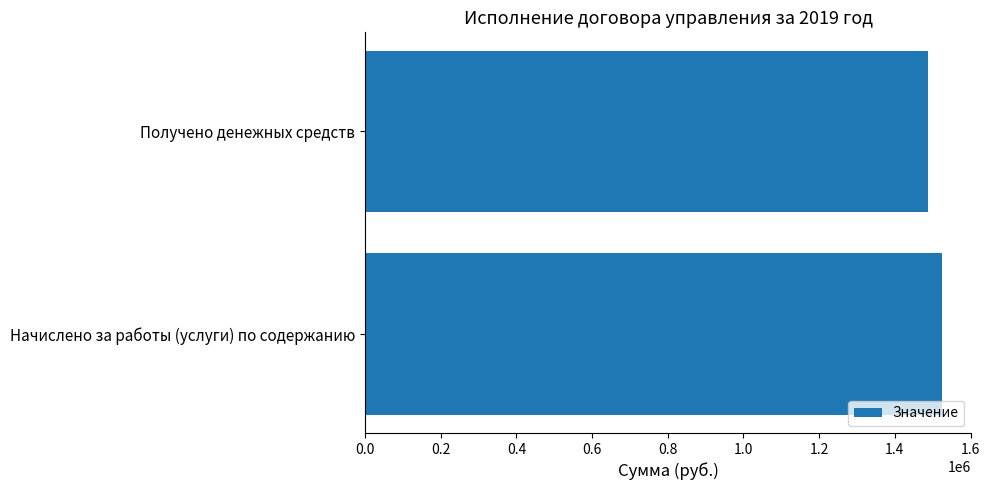

Reading bottom to top, list all the values displayed in this chart.

1525692.7	1487708.4